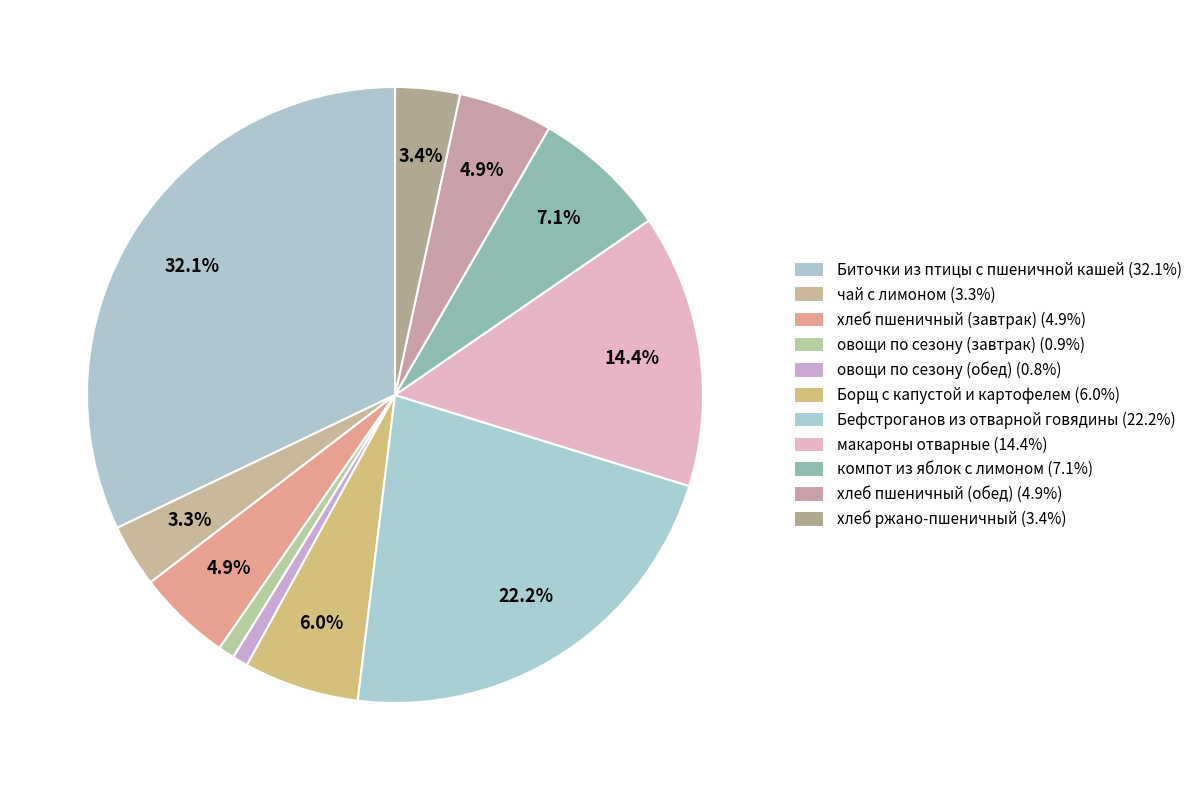

How many slices are in this pie chart?

11